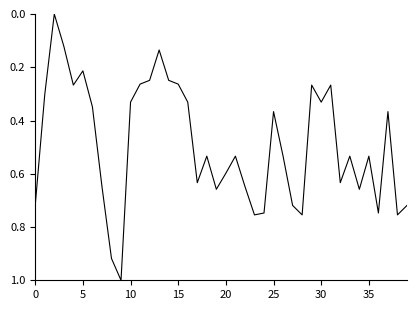

What is the difference between the maximum and minimum values?

1.0